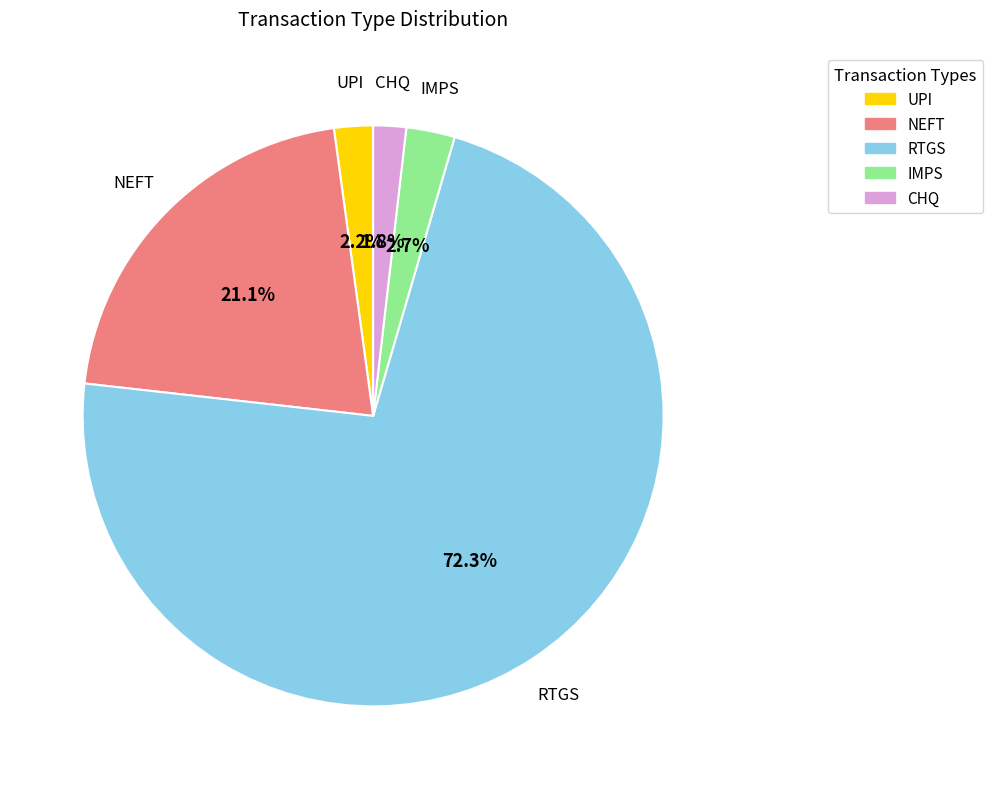

Which slice is the largest?

RTGS